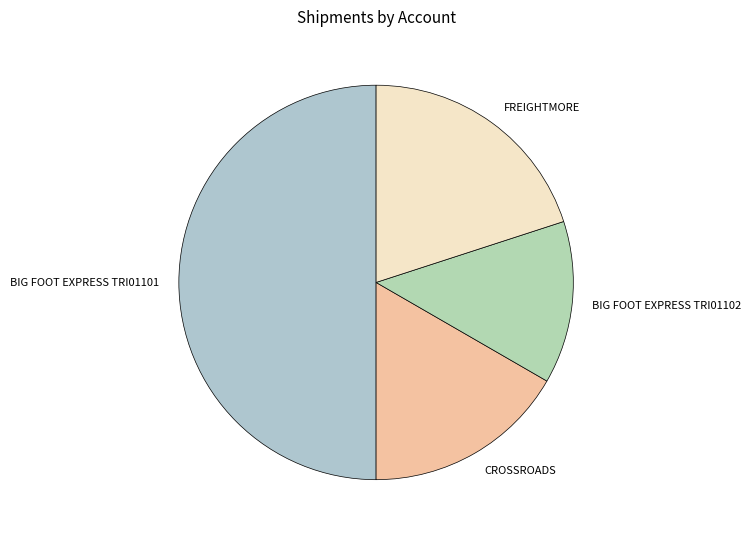

Does FREIGHTMORE account for over 50% of the chart?

No